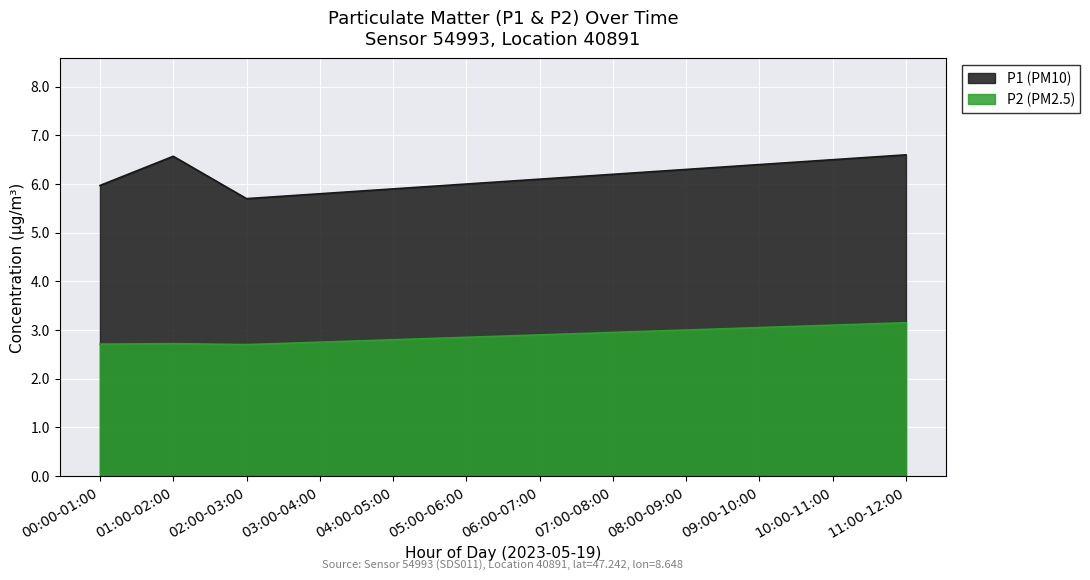

True or false: P1 and P2 cross at least once.

False